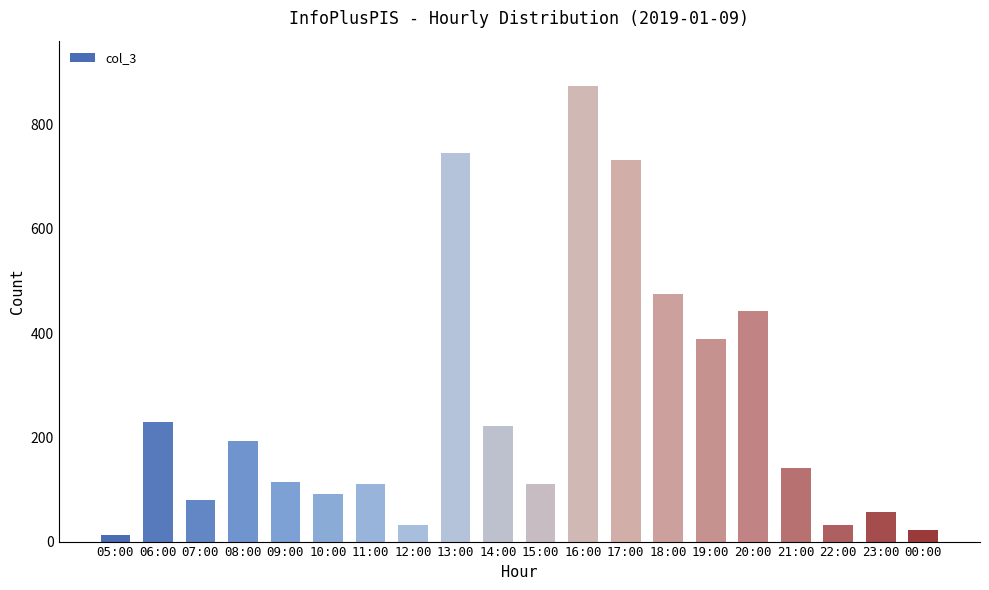

What is the greatest value displayed?

874